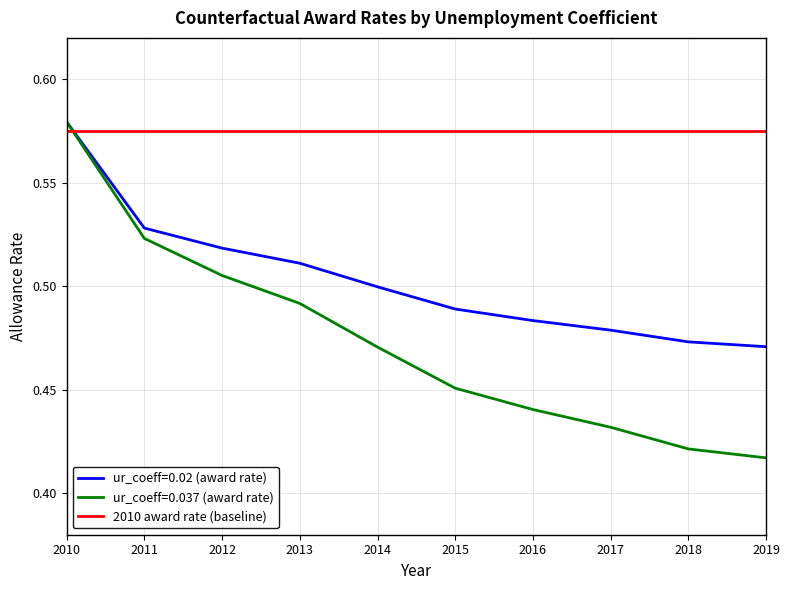

At which category is the sum across all series the highest?

2010